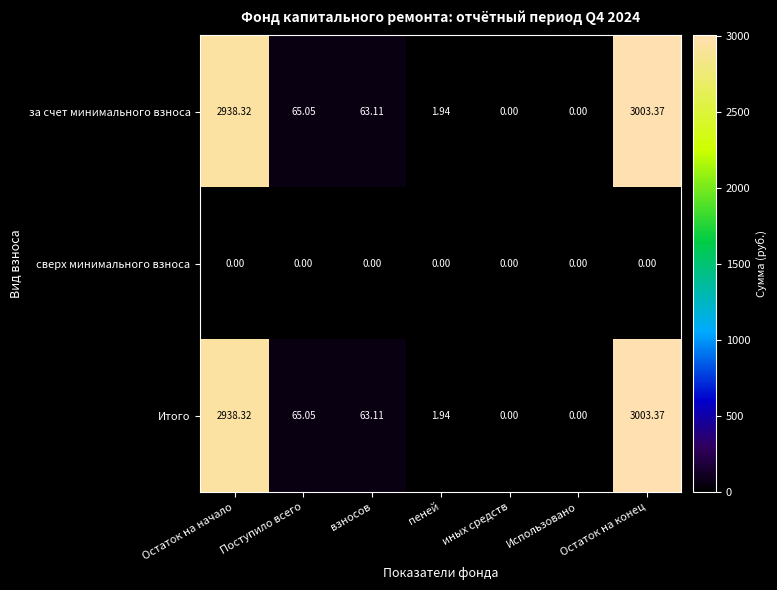

Which label corresponds to the largest value in the chart?

Остаток на конец